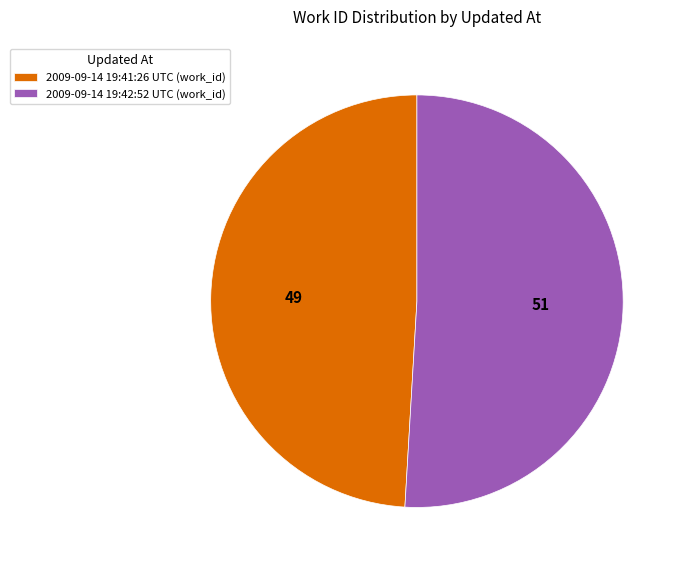

The 2009-09-14 19:41:26 UTC slice represents 49% of the pie. True or false?

True